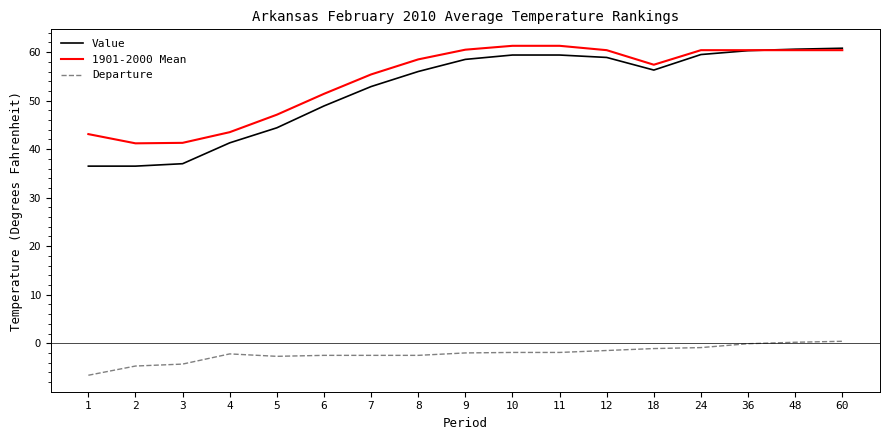

What is the spread (max minus min) of values at 4?

45.7